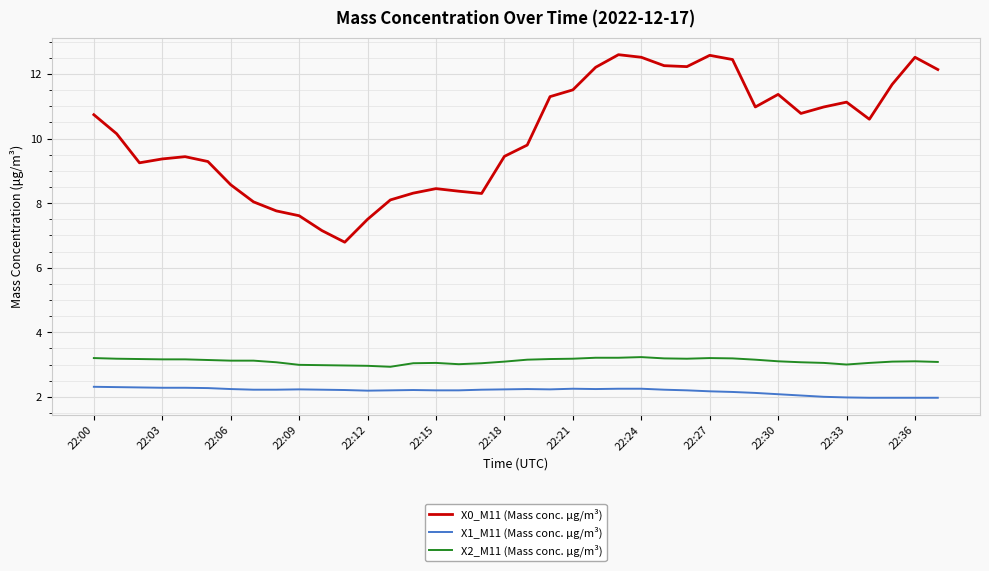

What is the highest value of the X2_M11 (Mass conc. μg/m³) series?

3.2